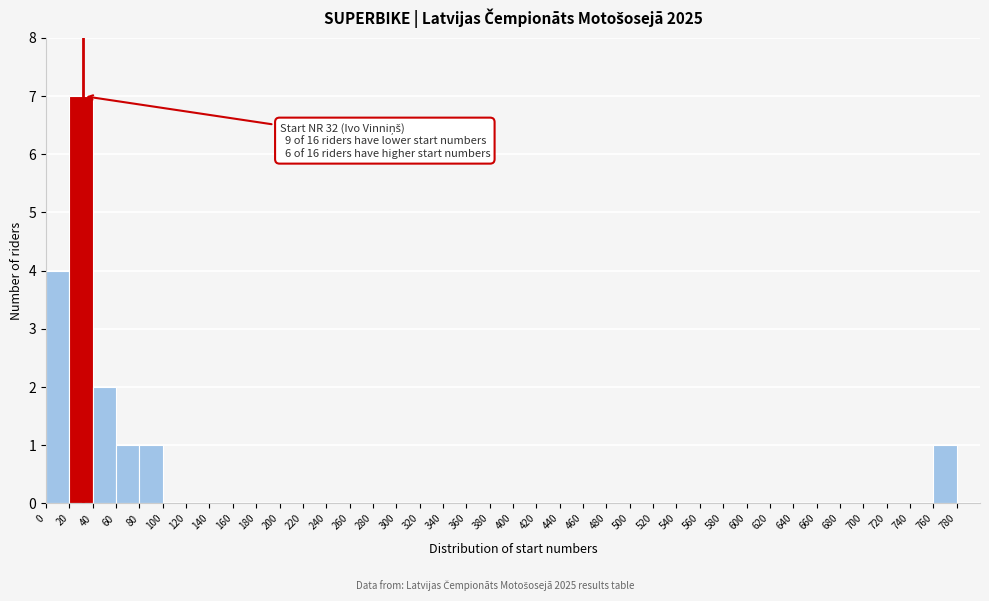

Which range on the x-axis has the tallest bar?

20 to 40